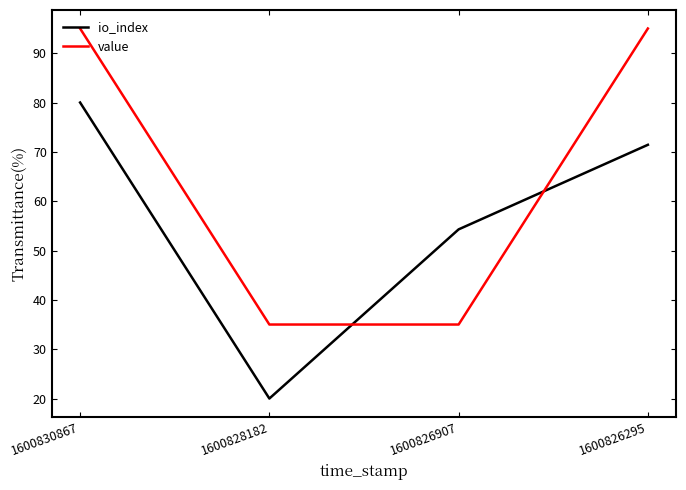

What is the difference between the io_index values at 1600828182 and 1600826907?

34.3